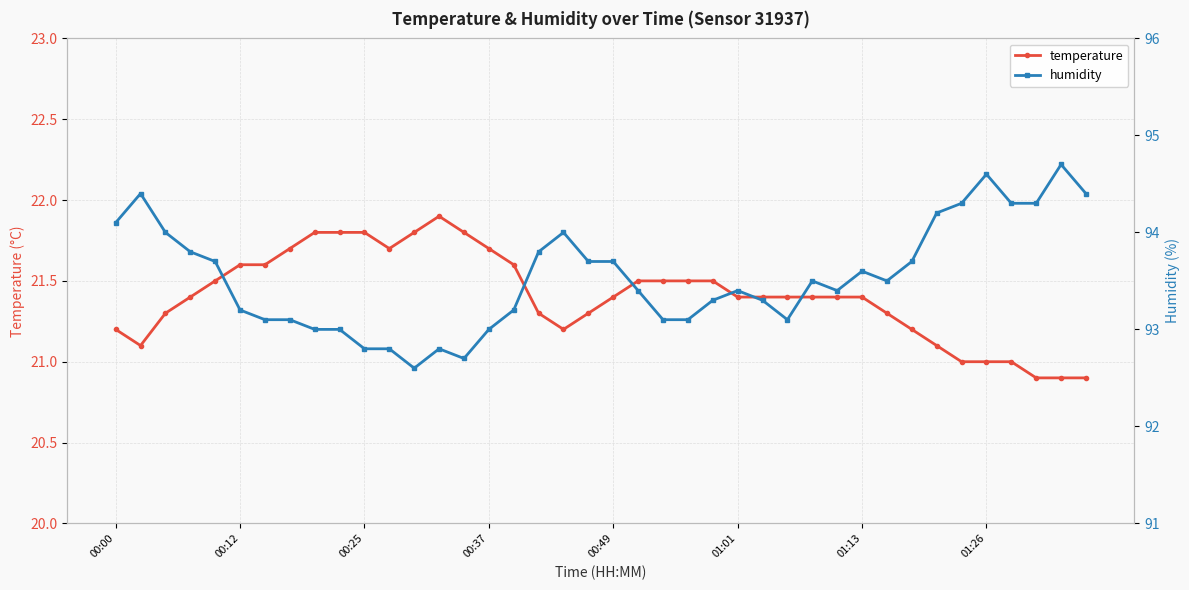

True or false: humidity has more than 2 interior local peaks.

True